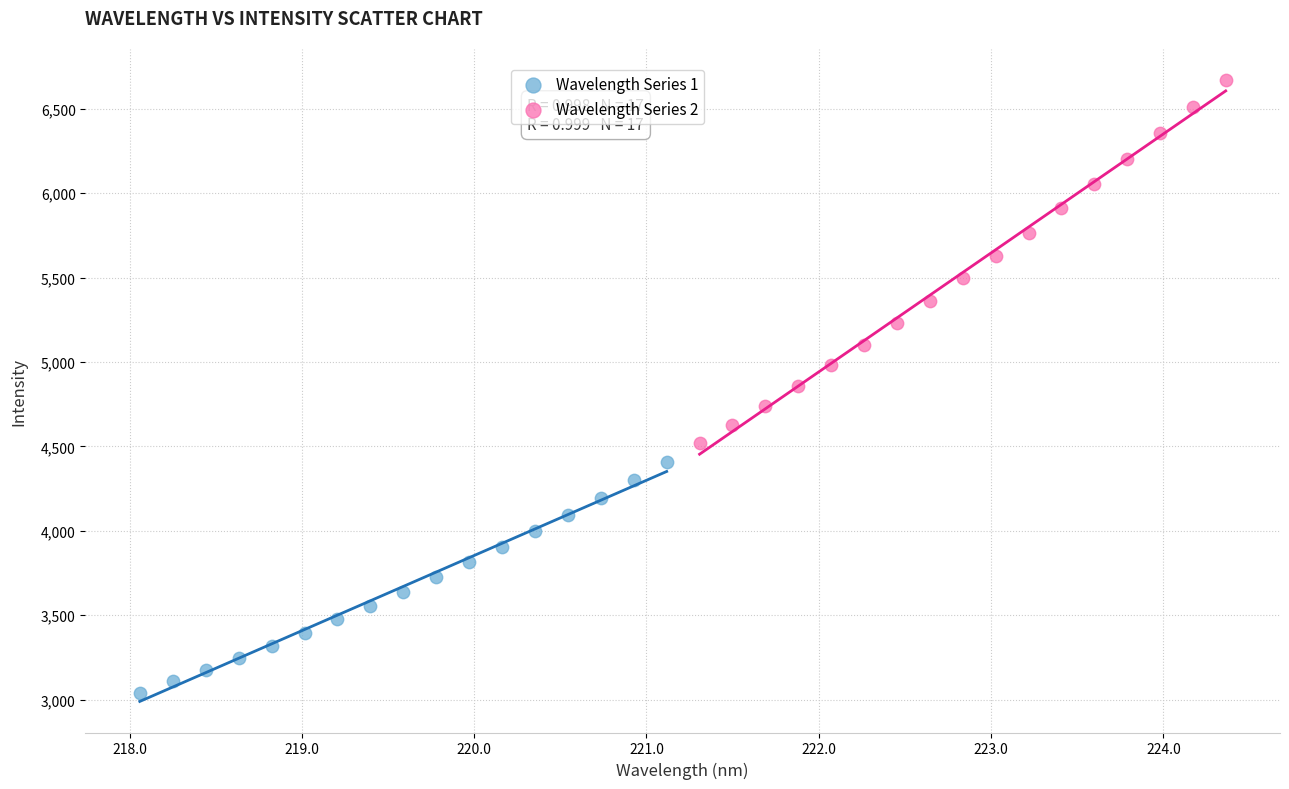

Which series reaches the maximum Y coordinate?

Wavelength Series 2